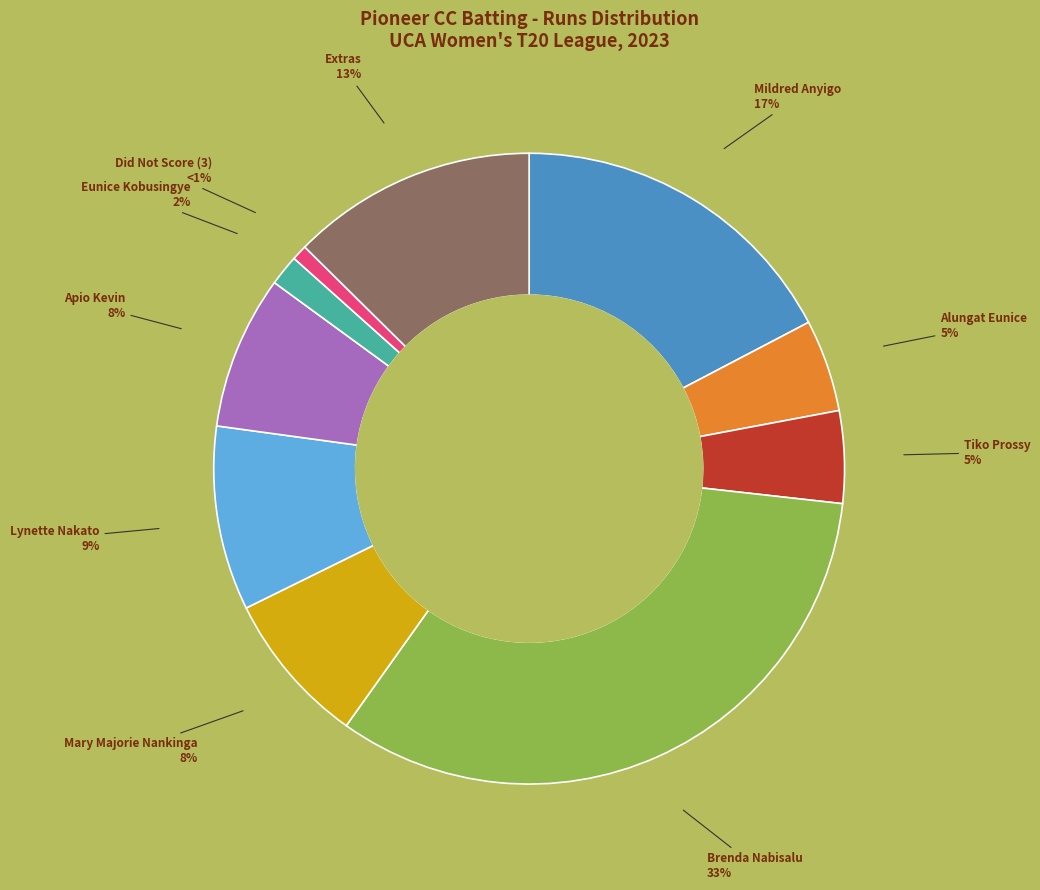

Is there any slice that represents more than half of the pie?

No